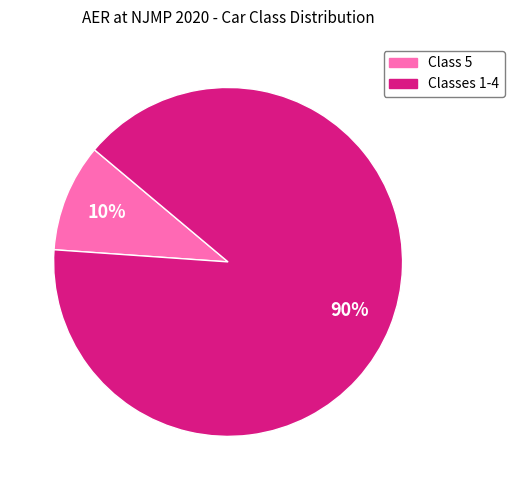

Which slice is the smallest?

Class 5